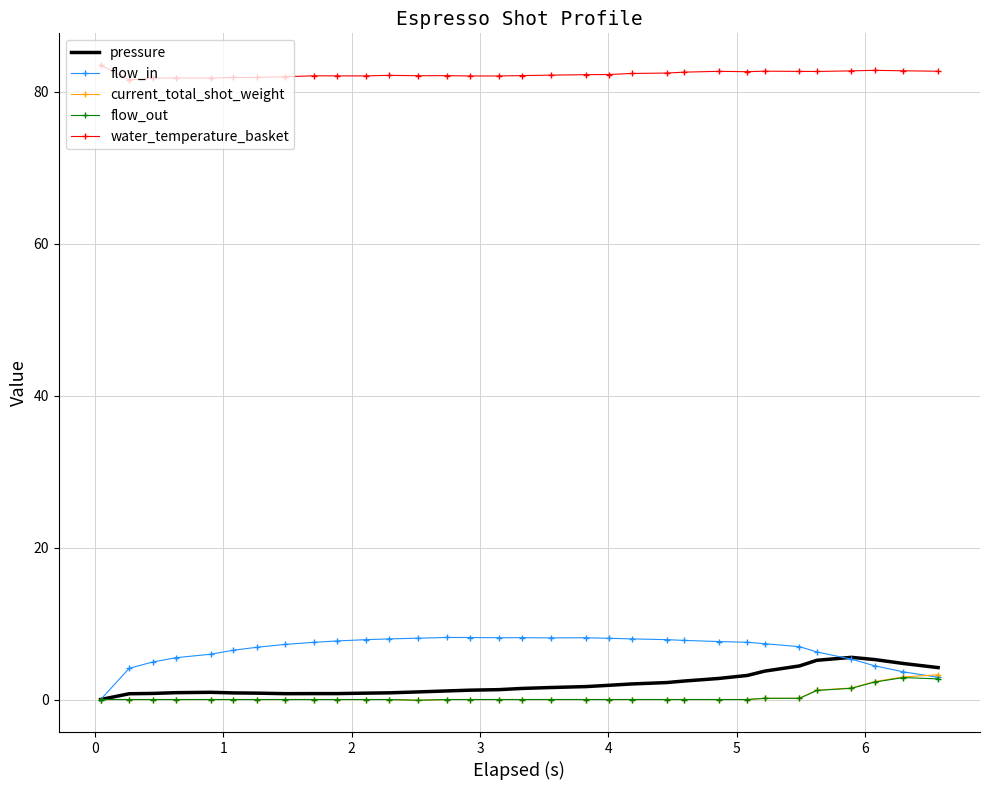

What is the maximum value for water_temperature_basket?

83.5